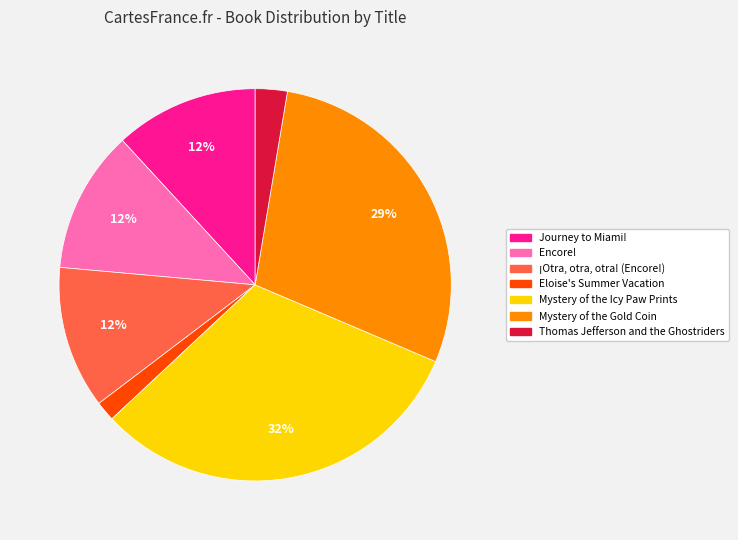

What is the largest slice in the pie chart?

Mystery of the Icy Paw Prints